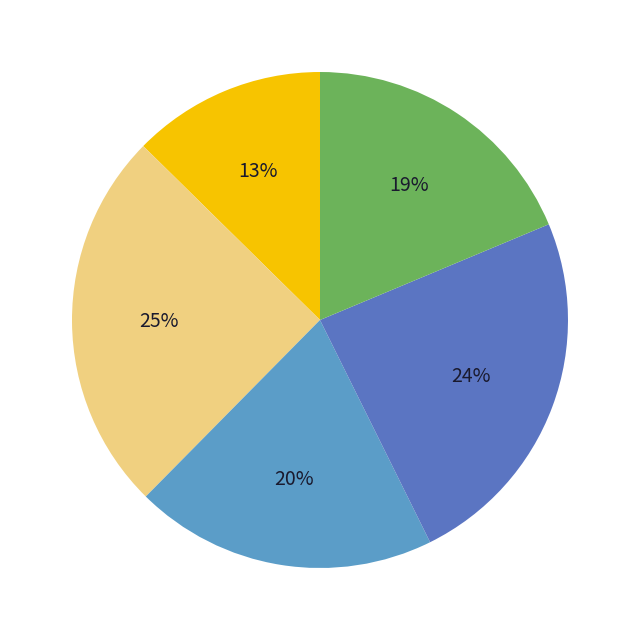

To the nearest percent, what is the difference between the largest and smallest slice percentages?

12%